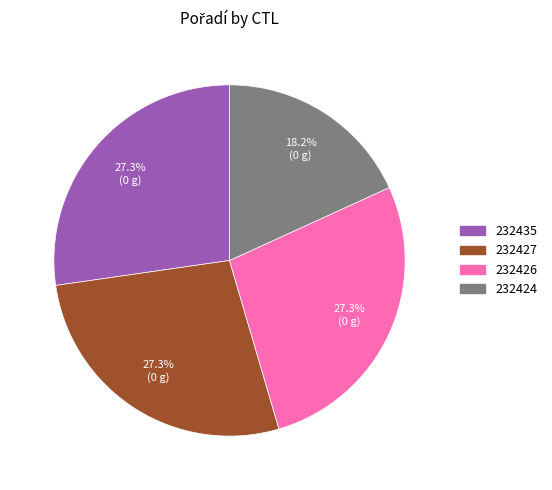

What percentage is NOT represented by 232435?

72.7%